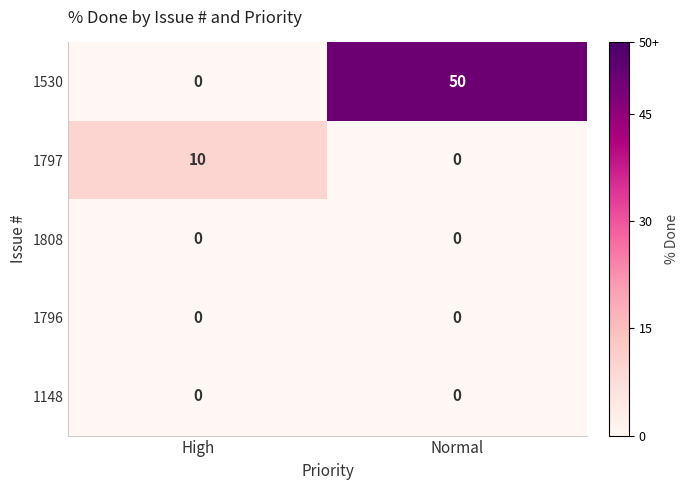

What is the spread (max minus min) of values at Normal?

50